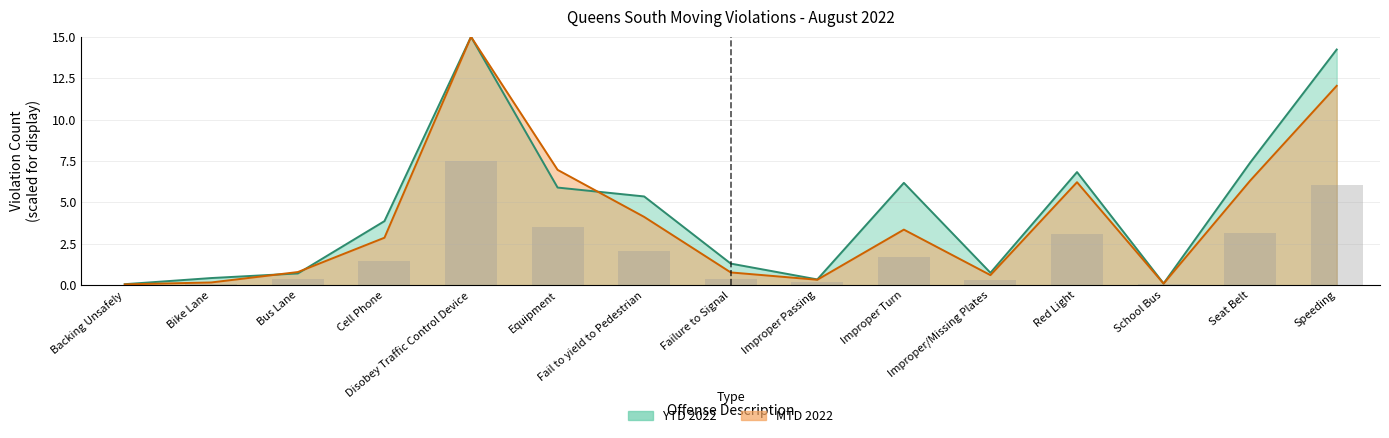

The MTD 2022 series shows 0.9 at Improper/Missing Plates. True or false?

False